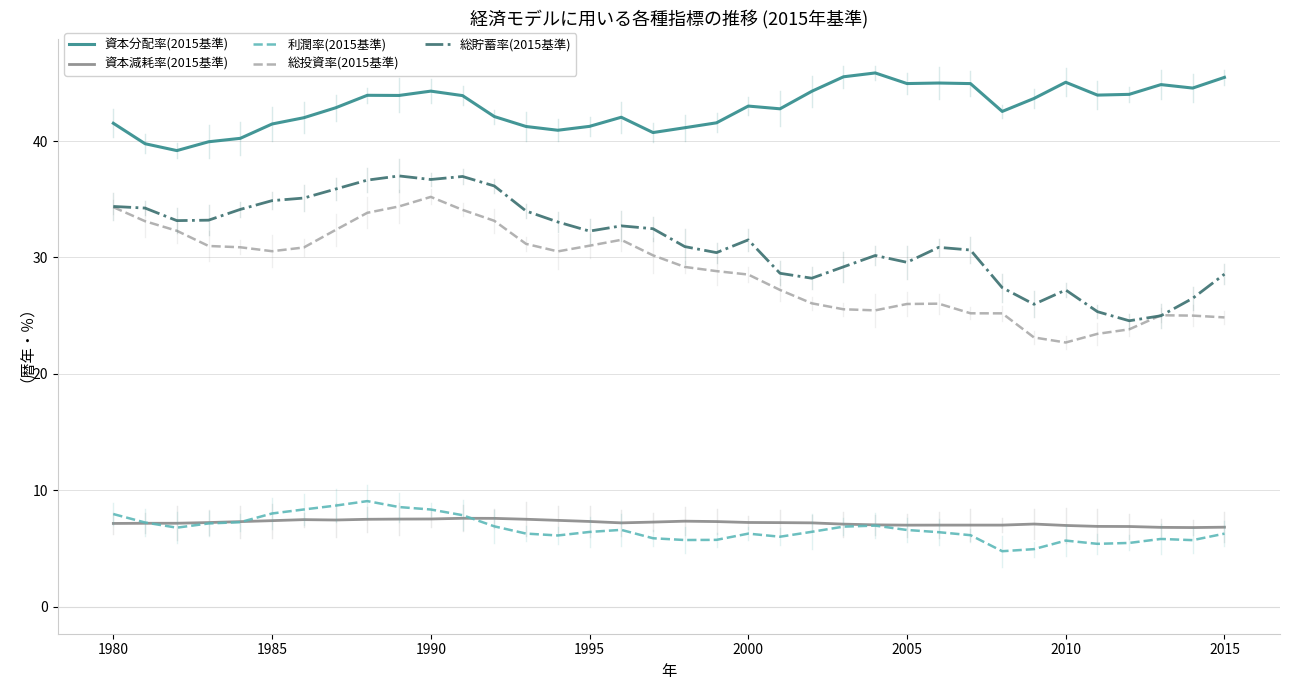

Reading left to right, list all the values displayed in this chart.

資本分配率(2015基準): 41.5	39.8	39.2	39.9	40.2	41.5	42.0	42.9	43.9	43.9	44.3	43.9	42.1	41.3	40.9	41.3	42.0	40.7	41.1	41.6	43.0	42.8	44.3	45.5	45.9	44.9	45.0	44.9	42.5	43.7	45.0	43.9	44.0	44.8	44.6	45.5
資本減耗率(2015基準): 7.2	7.2	7.2	7.2	7.3	7.4	7.5	7.4	7.5	7.5	7.5	7.6	7.6	7.5	7.4	7.3	7.2	7.3	7.3	7.3	7.2	7.2	7.2	7.1	7.0	7.0	7.0	7.0	7.0	7.1	7.0	6.9	6.9	6.8	6.8	6.8
利潤率(2015基準): 8.0	7.2	6.8	7.1	7.3	8.0	8.4	8.7	9.1	8.6	8.3	7.9	6.9	6.3	6.1	6.4	6.6	5.9	5.7	5.7	6.3	6.0	6.4	6.9	7.0	6.6	6.4	6.1	4.8	4.9	5.7	5.4	5.5	5.8	5.7	6.3
総投資率(2015基準): 34.3	33.1	32.3	31.0	30.9	30.5	30.9	32.4	33.8	34.4	35.2	34.1	33.1	31.2	30.5	31.0	31.5	30.2	29.2	28.8	28.5	27.2	26.1	25.5	25.5	26.0	26.0	25.2	25.2	23.1	22.7	23.4	23.8	25.0	25.0	24.9
総貯蓄率(2015基準): 34.4	34.2	33.2	33.2	34.1	34.9	35.1	35.9	36.6	37.0	36.7	37.0	36.1	34.0	33.0	32.3	32.7	32.5	30.9	30.4	31.5	28.6	28.2	29.2	30.2	29.6	30.9	30.6	27.4	26.0	27.2	25.3	24.6	25.0	26.5	28.6